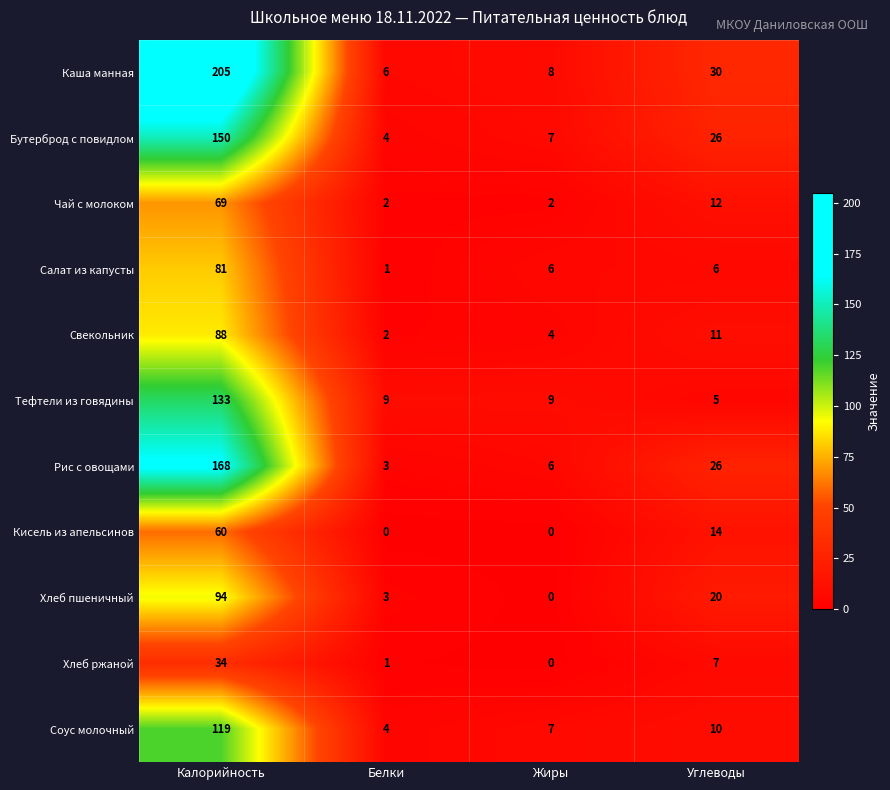

Which series has the largest range (max minus min)?

Каша манная